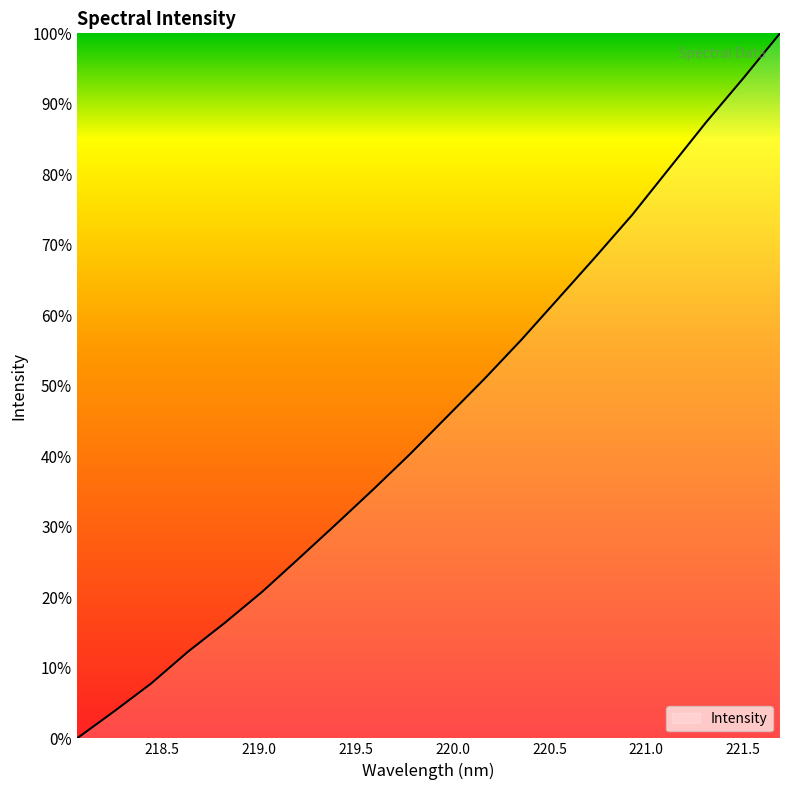

What is the difference between the maximum and minimum values?

100.0